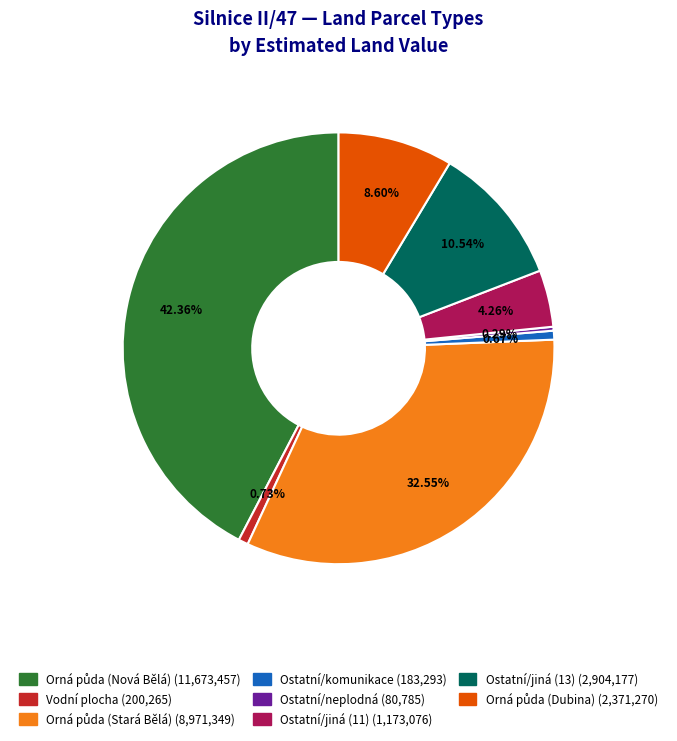

How many slices are in this pie chart?

8